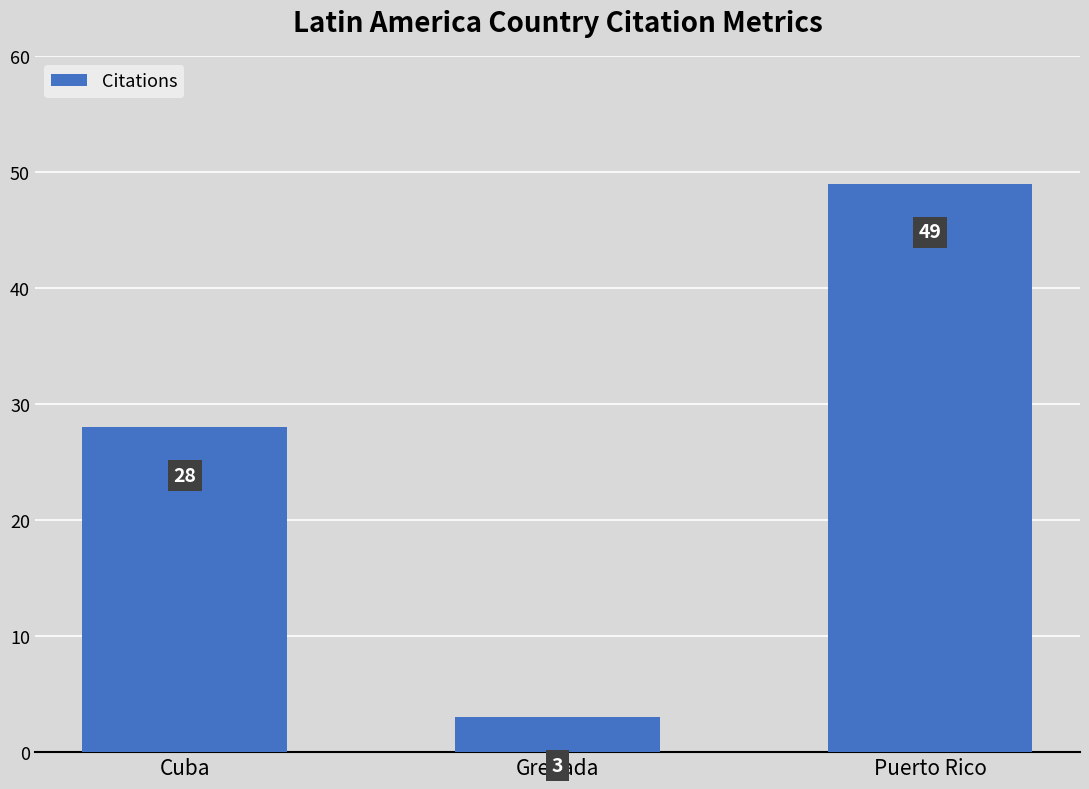

Reading left to right, transcribe all the data shown in this chart.

28	3	49